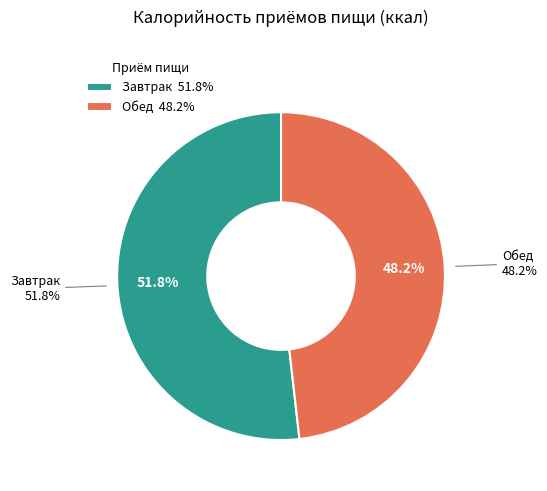

To the nearest percent, what is the difference between the largest and smallest slice percentages?

4%